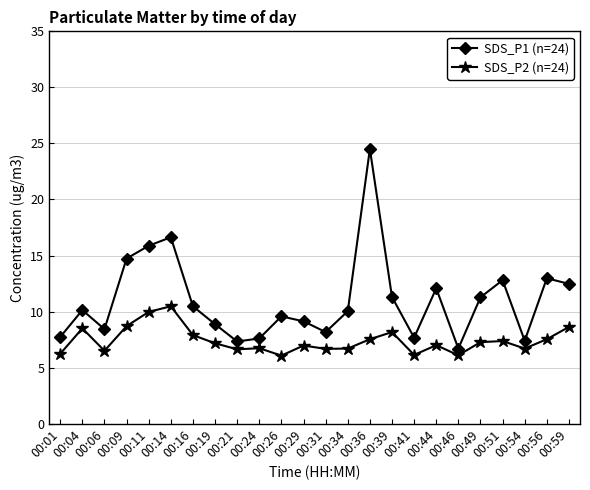

Where is the first local minimum for SDS_P1 (n=24)?

00:06